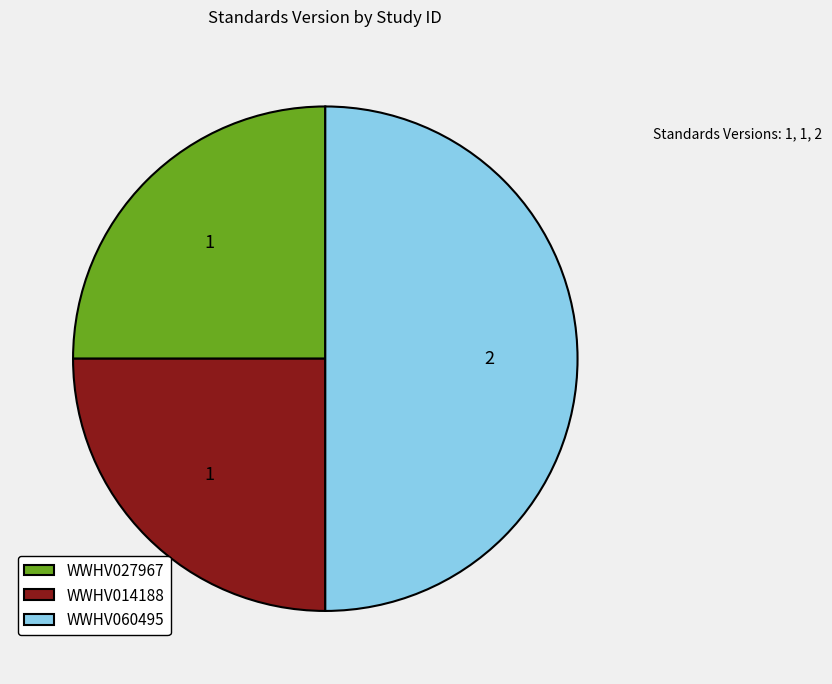

Is WWHV014188 the majority of the pie?

No